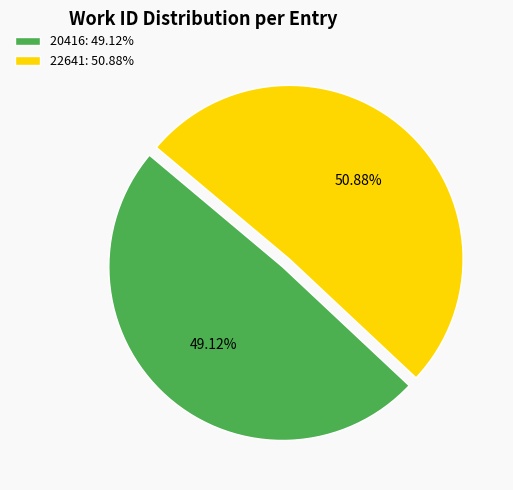

To the nearest percent, what percentage of the pie is 20416?

49%